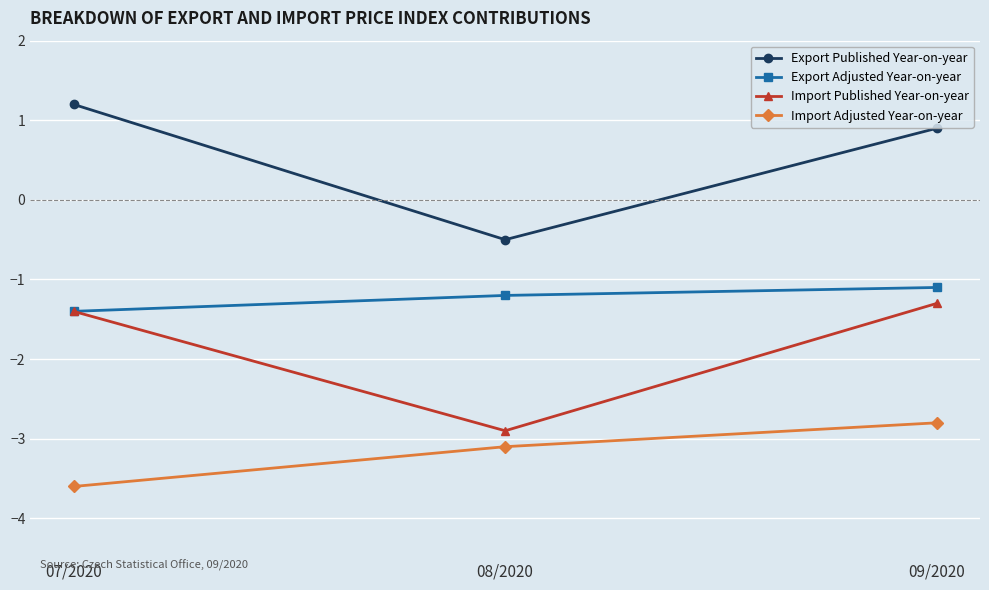

List the series in order of their peak value, lowest first.

Import Adjusted Year-on-year, Import Published Year-on-year, Export Adjusted Year-on-year, Export Published Year-on-year